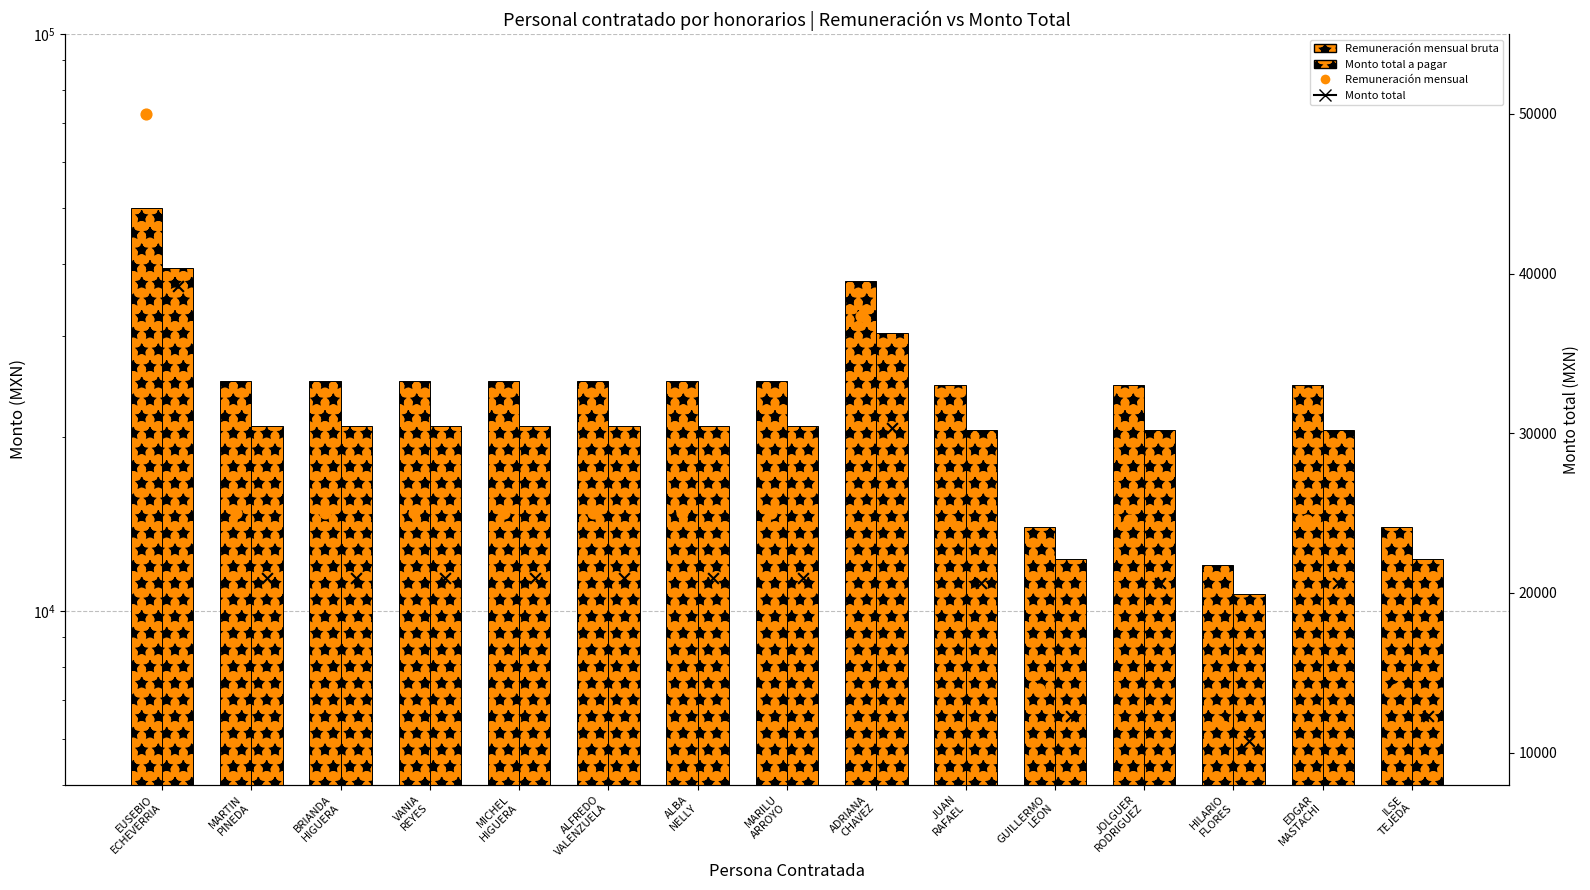

Is the value of Monto total a pagar at JUAN
RAFAEL greater than the value of Monto total at GUILLERMO
LEON?

Yes